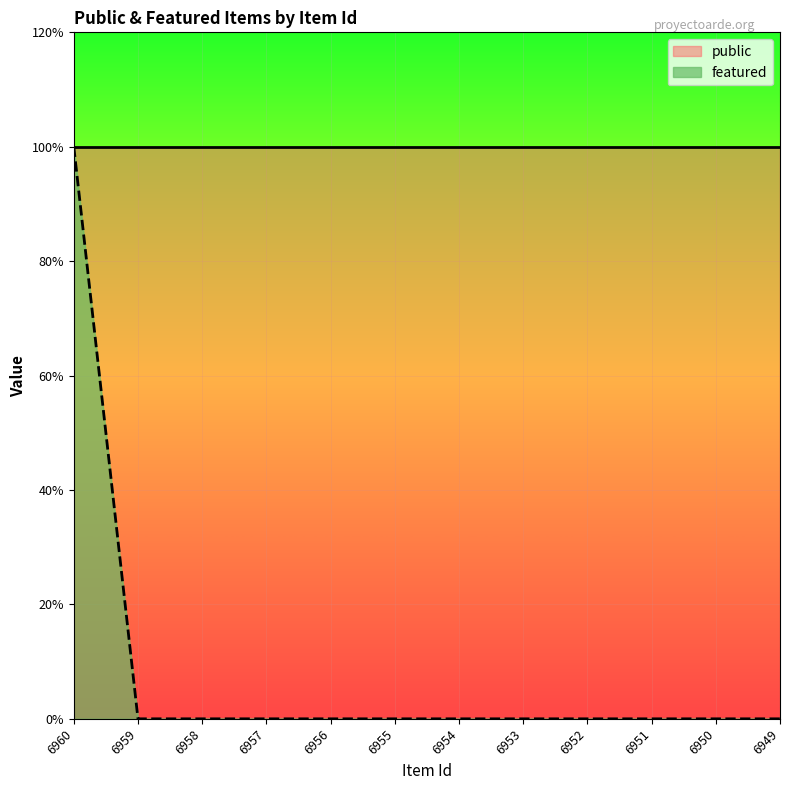

True or false: the data shows 0 at 6958.

False